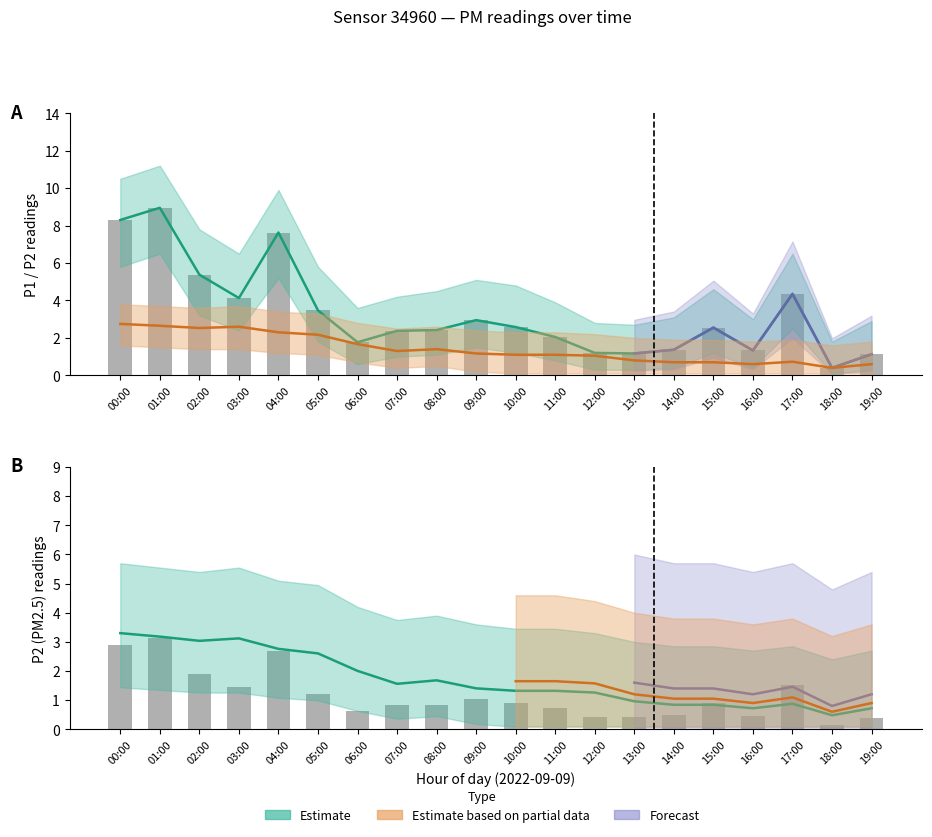

What is the difference between the second highest and minimum values in the P1 series?

7.9